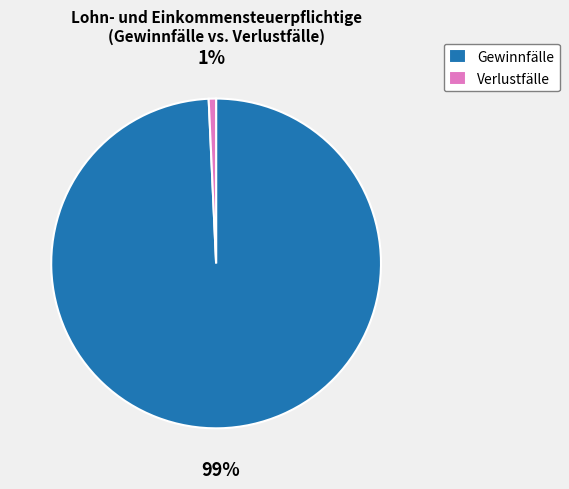

What percentage is the Gewinnfälle slice, to the nearest percent?

99%